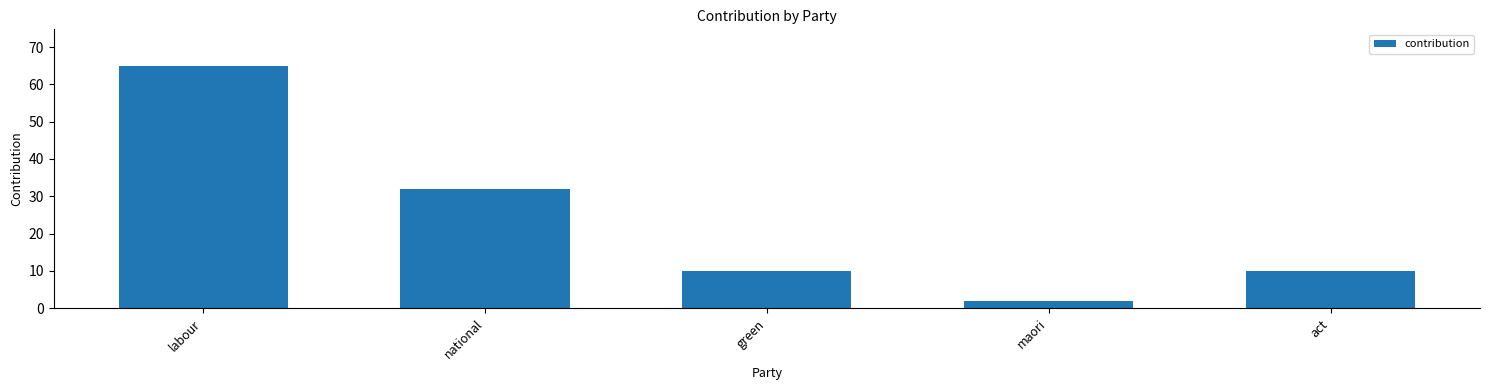

Is it true that the value at labour is 17?

False